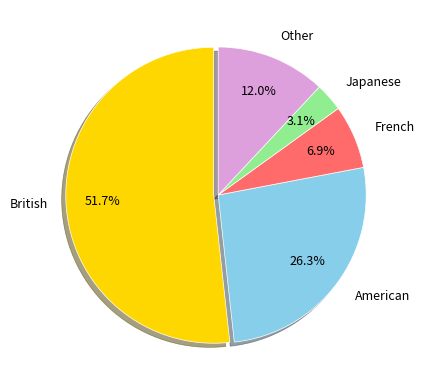

Is there any slice that represents more than half of the pie?

Yes